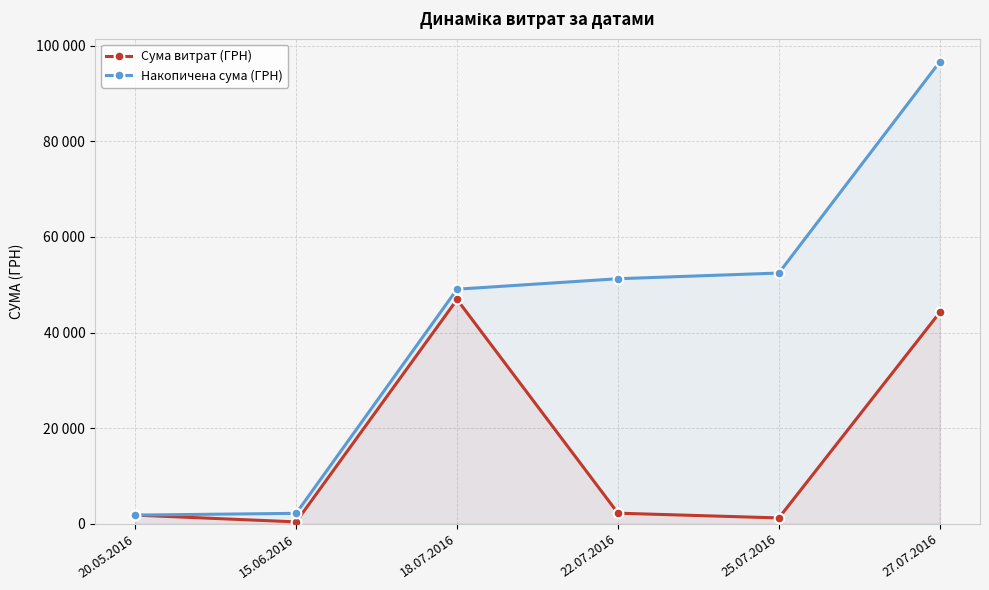

Which series changed the most between 25.07.2016 and 27.07.2016?

Накопичена сума (ГРН)